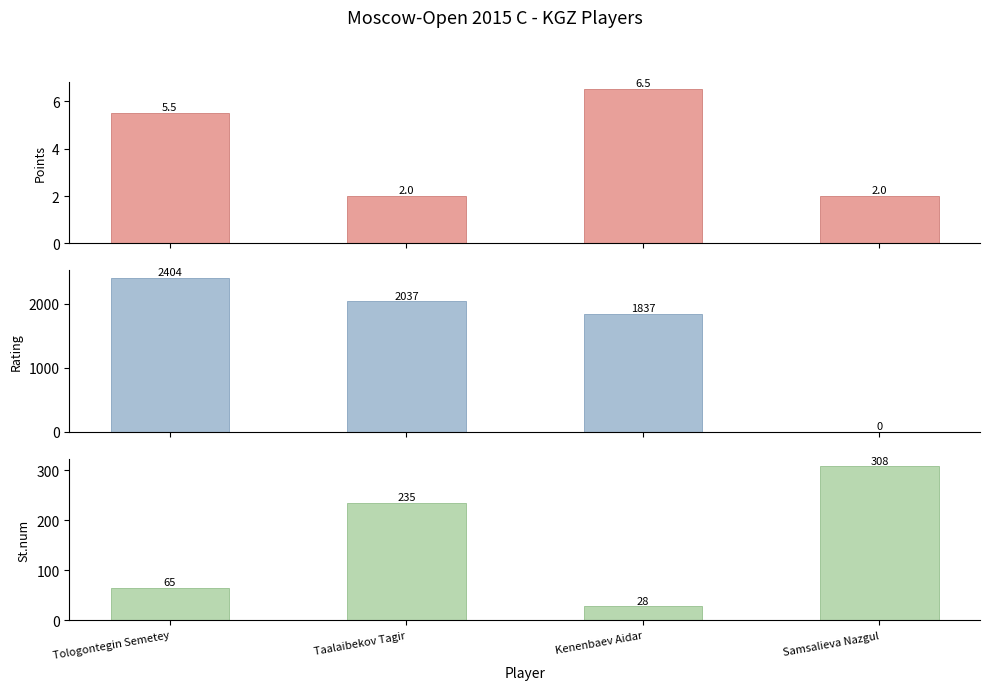

Count the St.num values in the range 65 to 308.

3